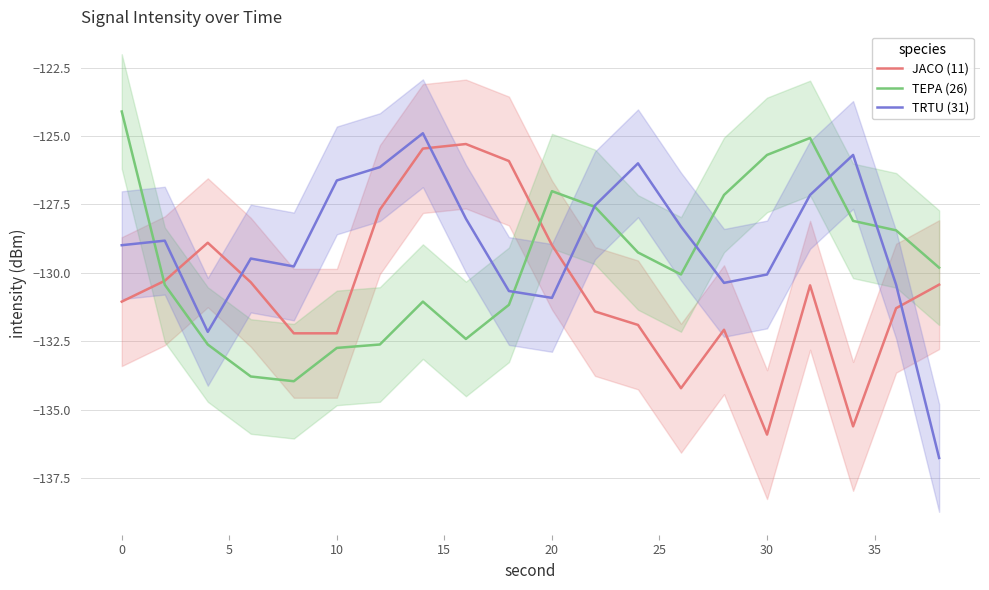

List the series in order of their peak value, lowest first.

JACO (11), TRTU (31), TEPA (26)